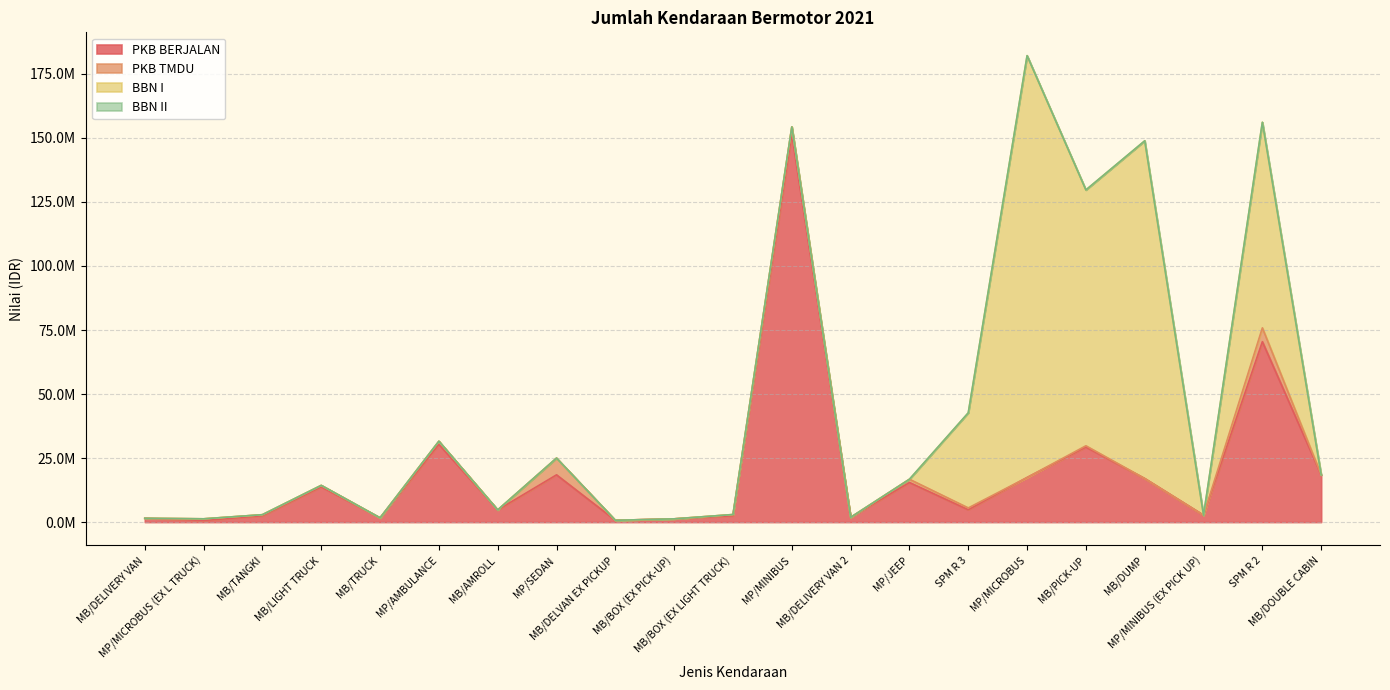

What position from the left is MP/SEDAN?

8